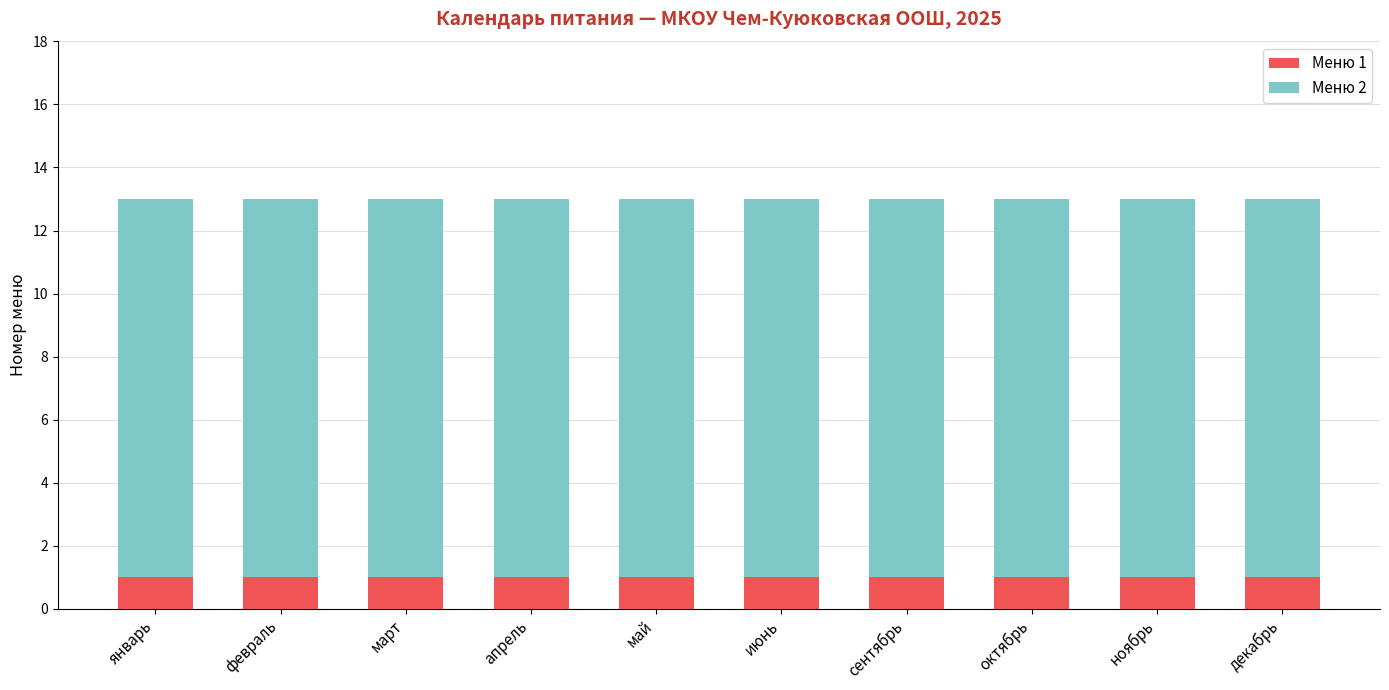

True or false: Меню 1 has a value of 0 at ноябрь.

False